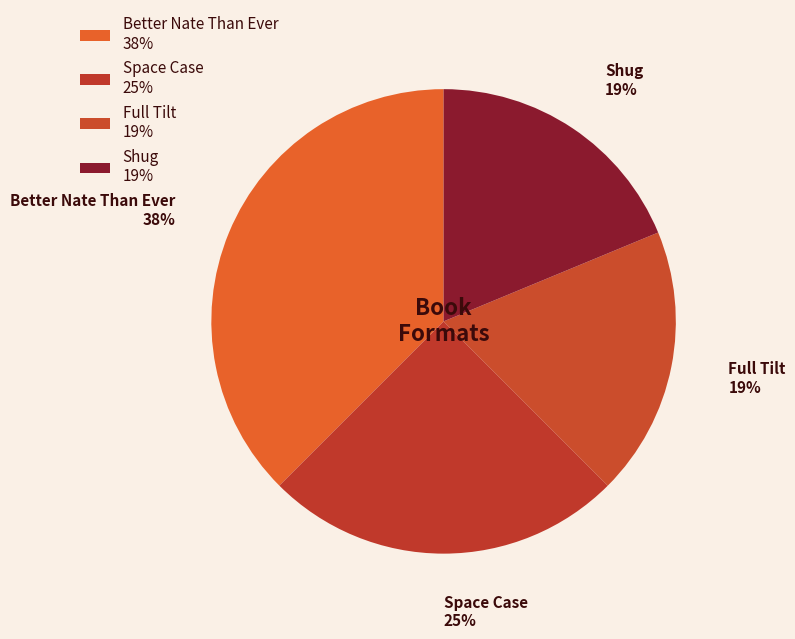

To the nearest percent, what is the difference between the Better Nate Than Ever and Shug slice percentages?

19%